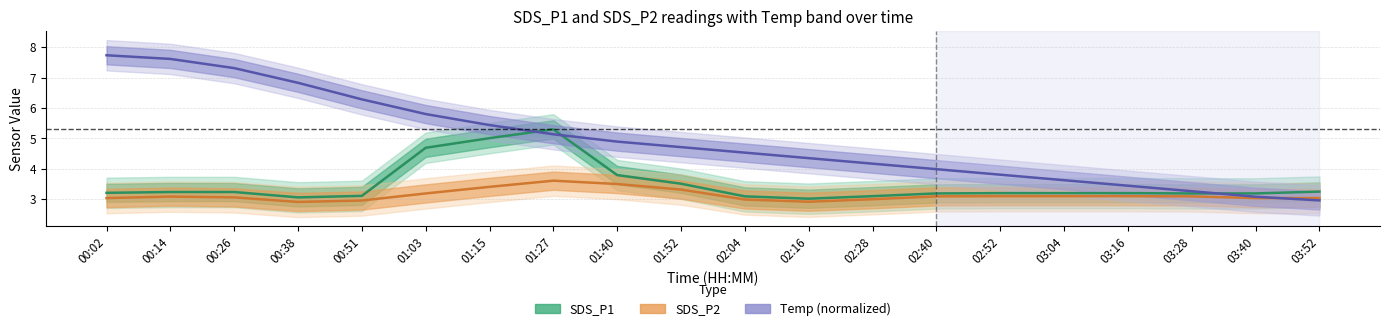

How many data points in Temp (normalized) are less than 4?

7